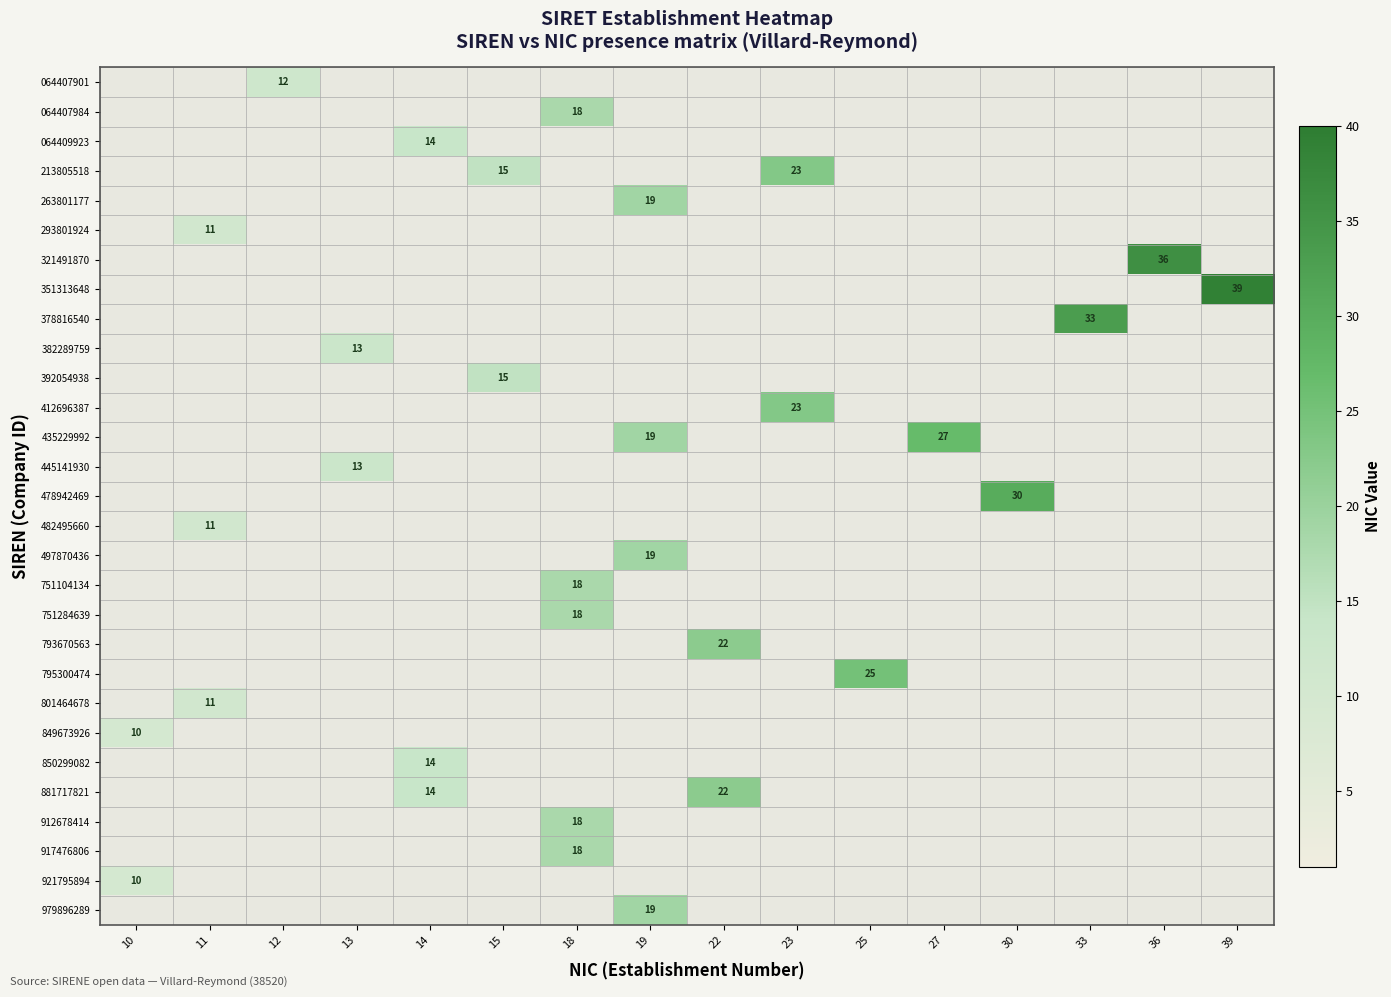

True or false: 064407984 has a value of 7 at 23.

False